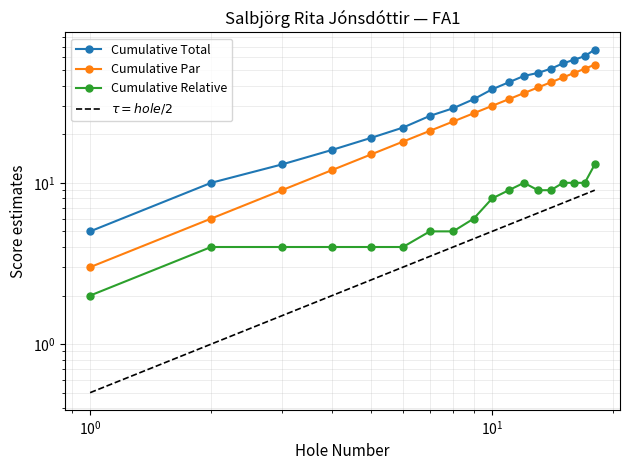

What are all the series names shown in the legend?

Cumulative Total, Cumulative Par, Cumulative Relative, $\tau = hole/2$